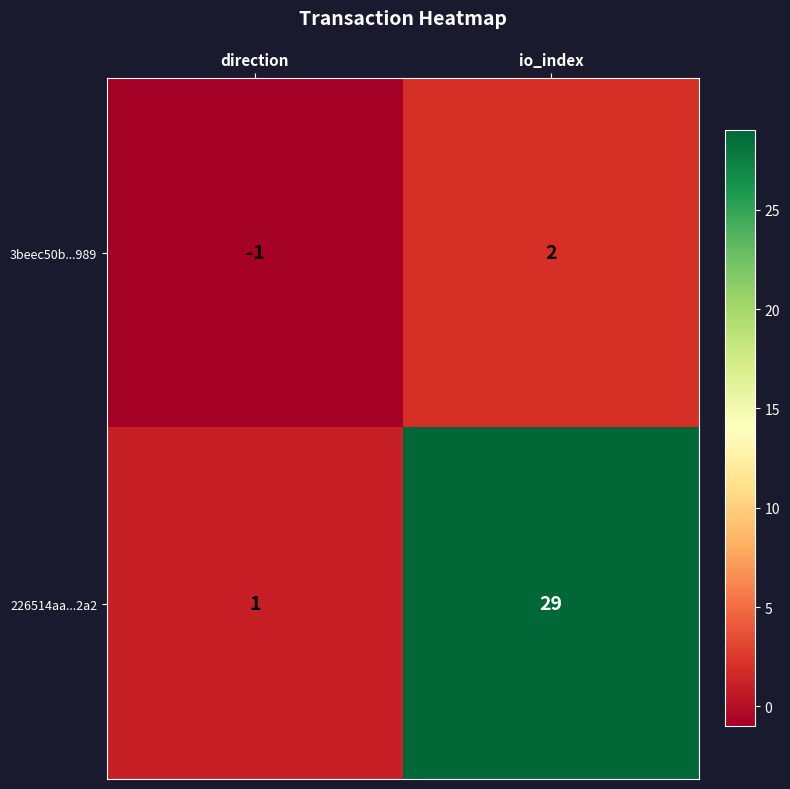

List the labels in order of 226514aa...2a2 value, smallest first.

direction, io_index